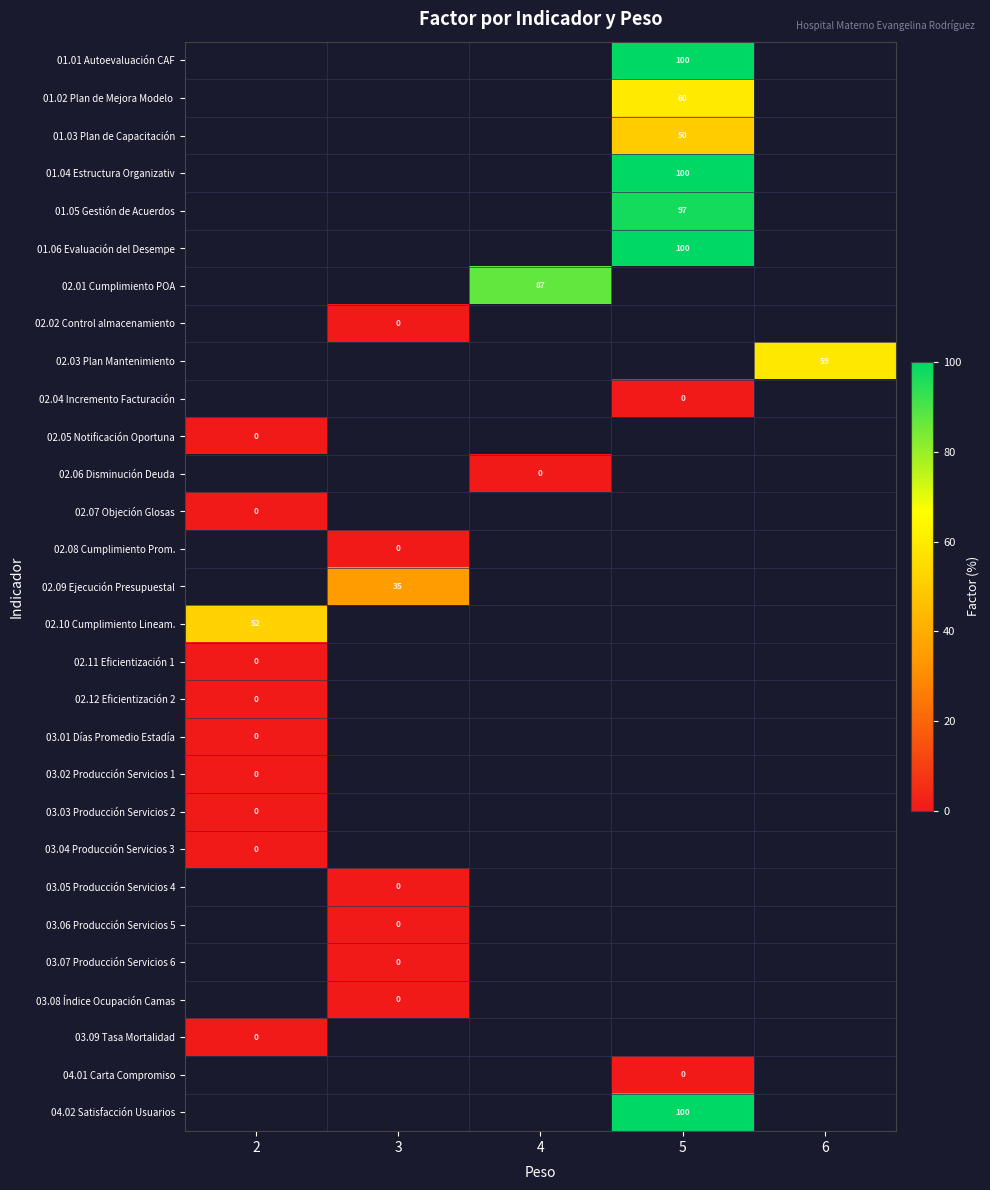

True or false: 02.03 Plan Mantenimiento has a value of 30 at 6.

False